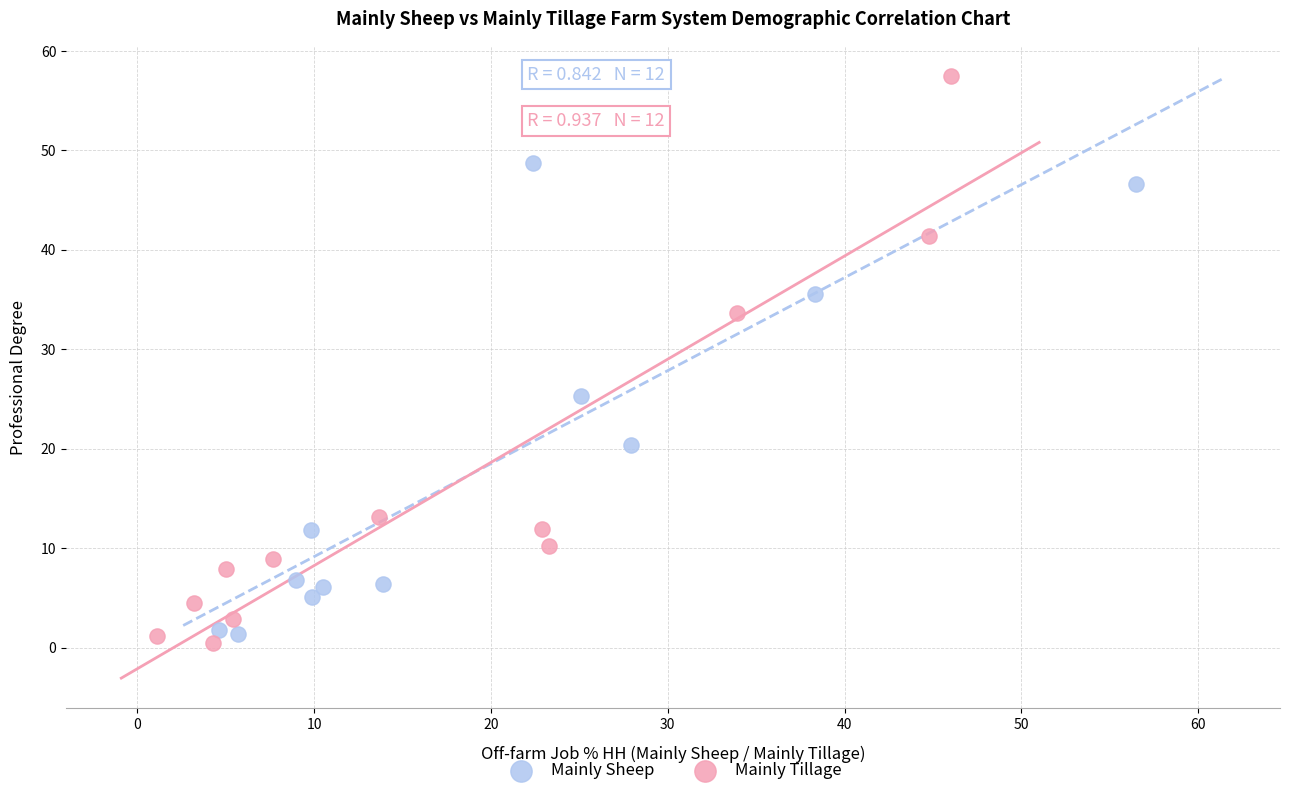

What are all the series names shown in the legend?

Mainly Sheep, Mainly Tillage